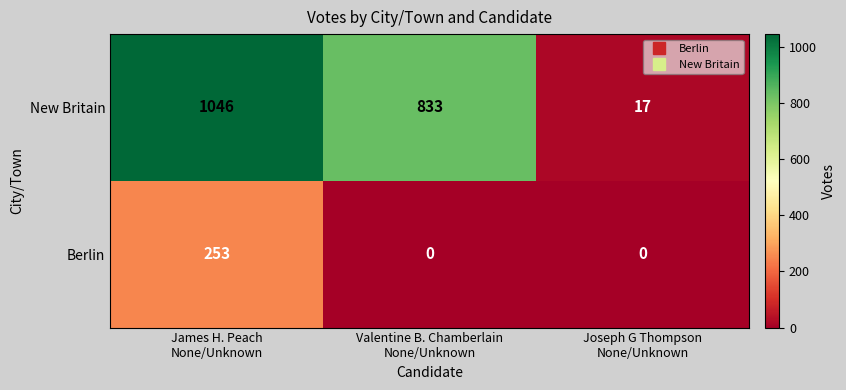

What is the difference between the highest and lowest values at James H. Peach
None/Unknown?

793